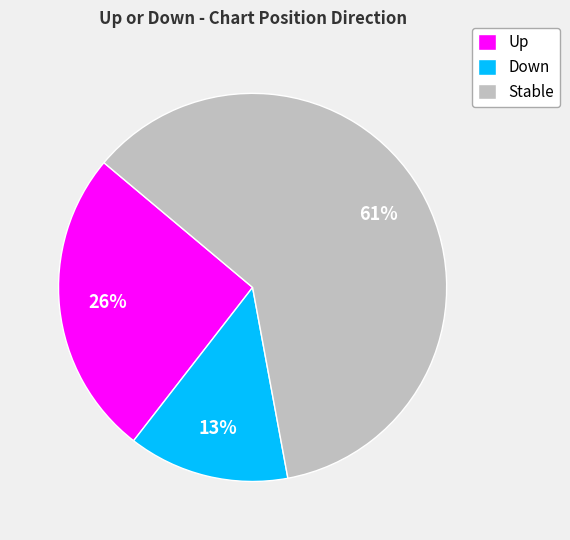

To the nearest percent, what is the difference between the largest and smallest slice percentages?

48%